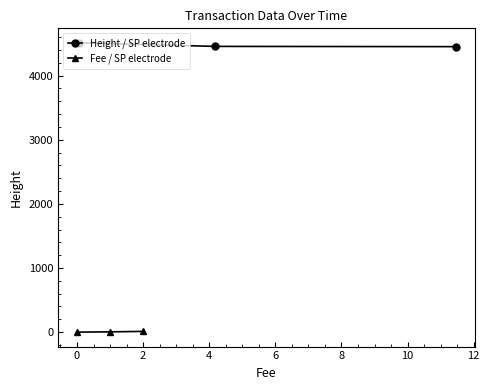

What is the value of the Height / SP electrode point at the 1st from the left?

4511